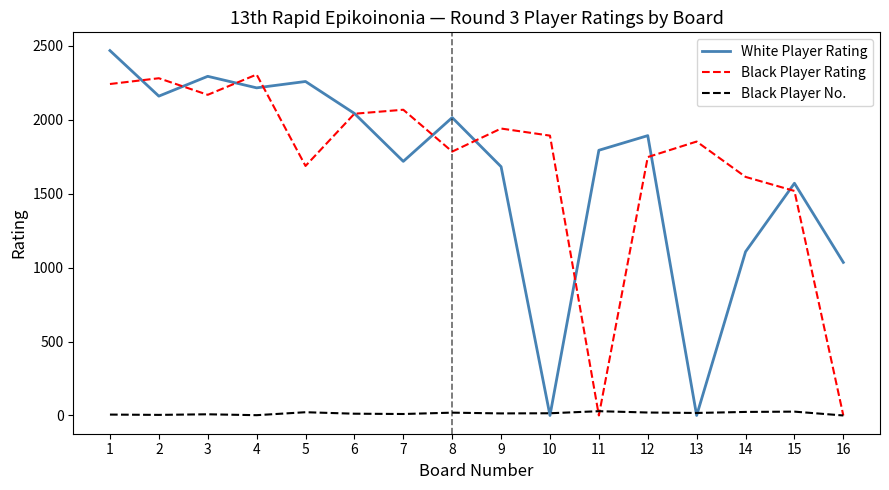

What is the sum of all White Player Rating values?

26245